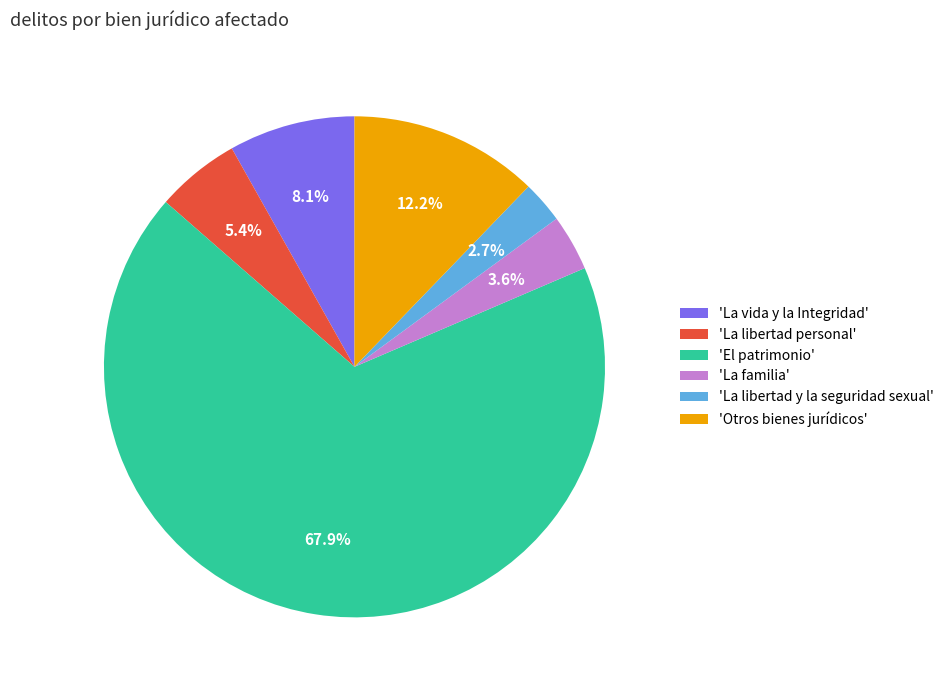

To the nearest percent, what is the average slice percentage?

17%